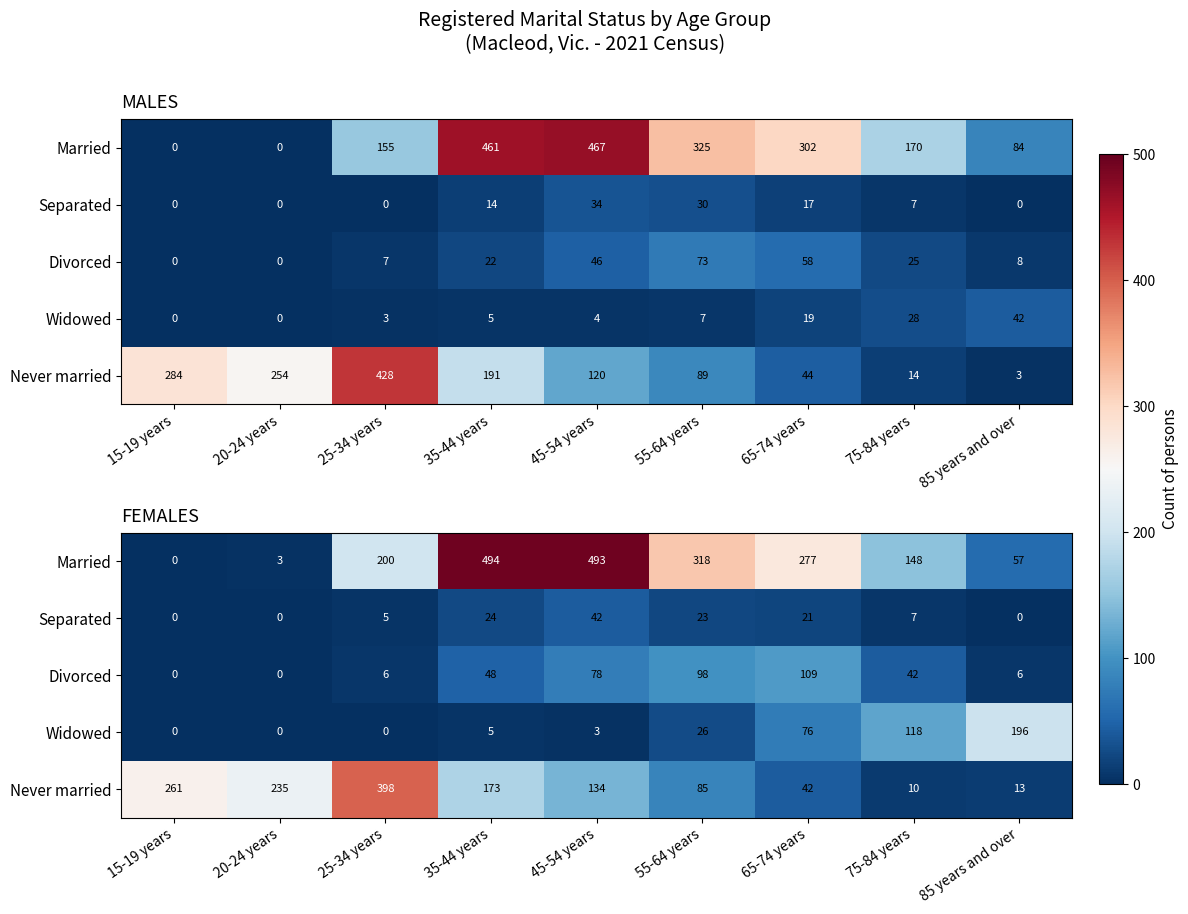

What is the average value of the Never married series?

150